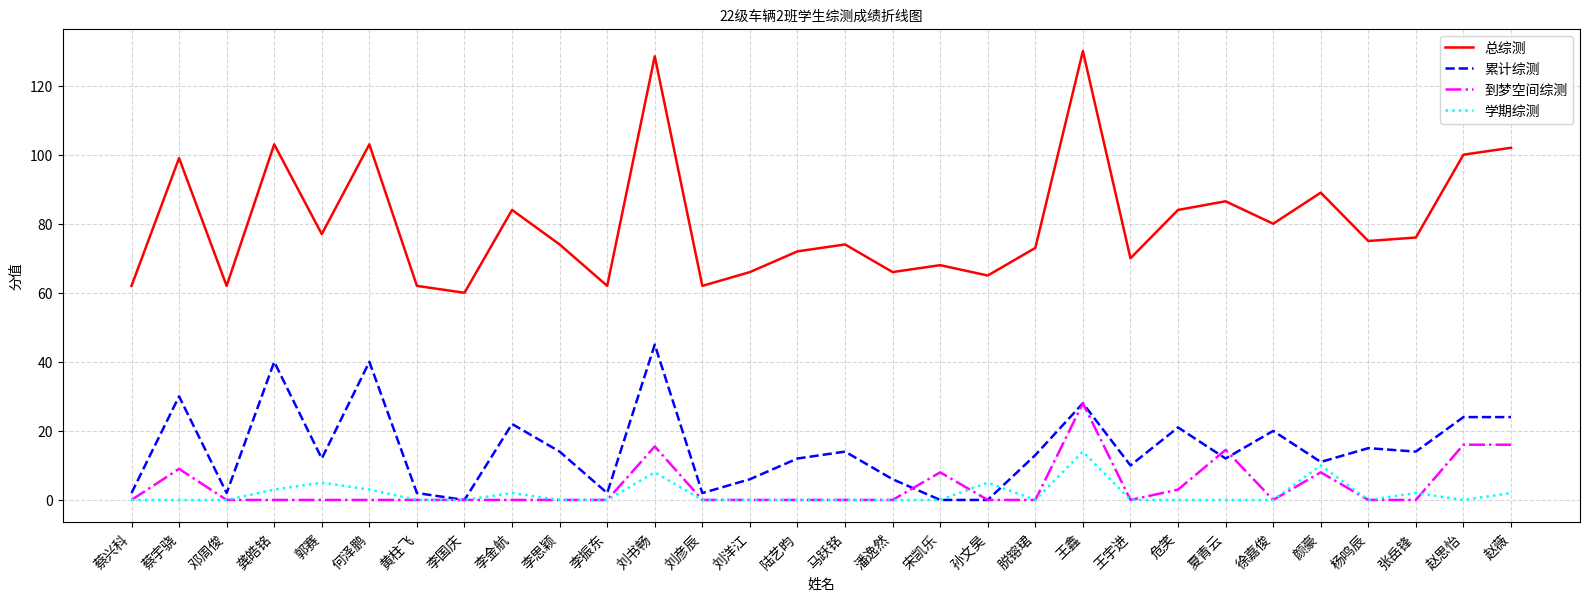

True or false: 总综测 and 到梦空间综测 intersect in this chart.

False